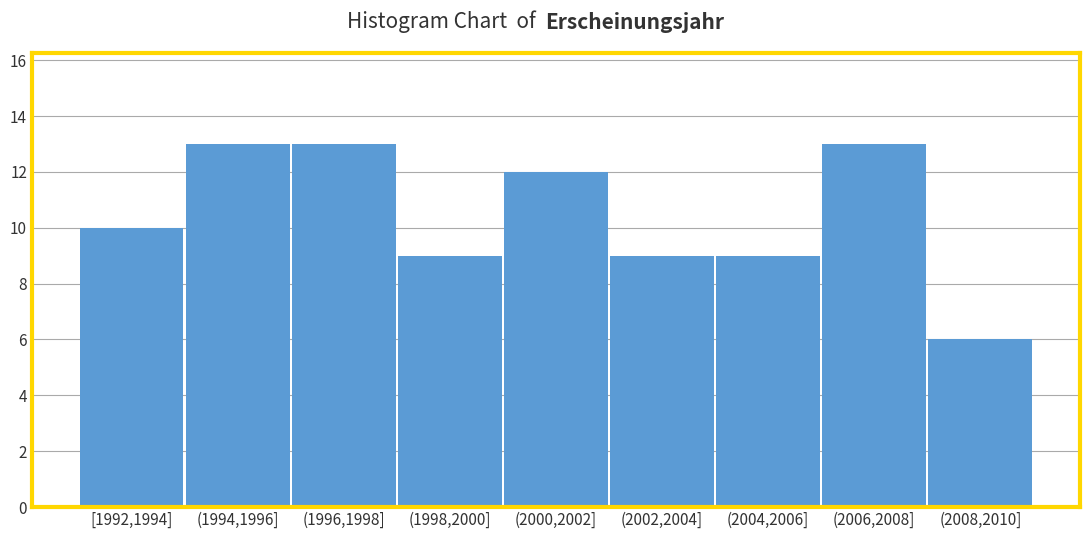

Reading right to left, list all the values displayed in this chart.

(2008,2010]=6	(2006,2008]=13	(2004,2006]=9	(2002,2004]=9	(2000,2002]=12	(1998,2000]=9	(1996,1998]=13	(1994,1996]=13	[1992,1994]=10